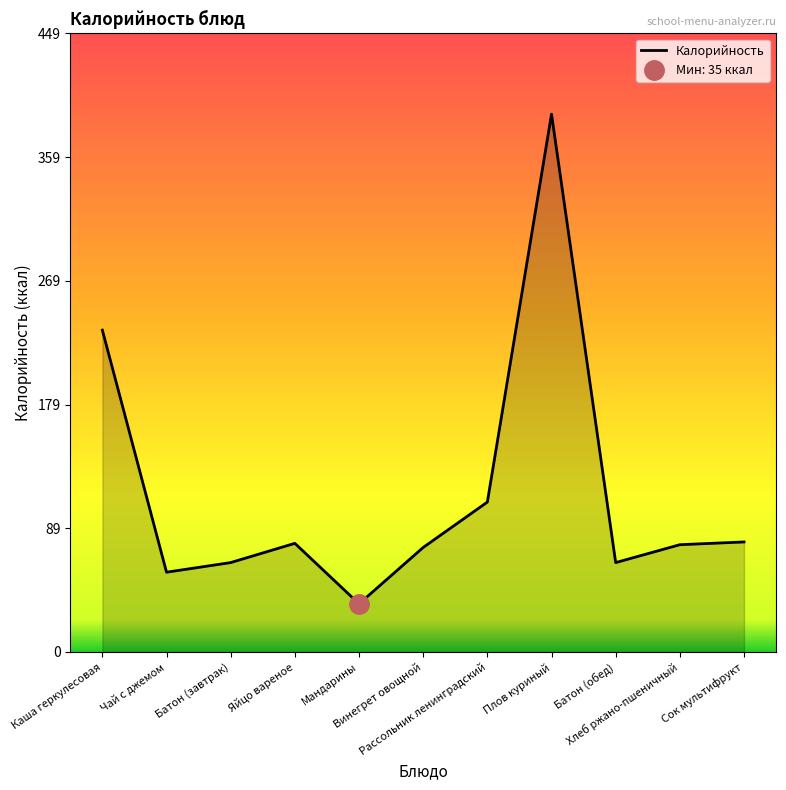

List the labels in order of value, largest first.

Плов куриный, Каша геркулесовая, Рассольник ленинградский, Сок мультифрукт, Яйцо вареное, Хлеб ржано-пшеничный, Винегрет овощной, Батон (завтрак), Батон (обед), Чай с джемом, Мандарины